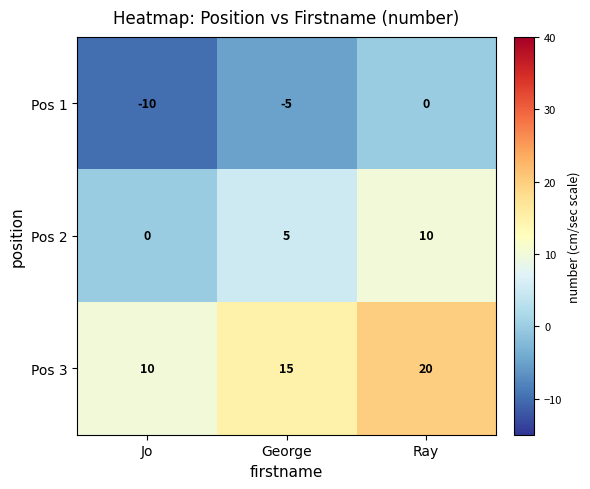

At which category does the chart reach its peak across all series?

Ray